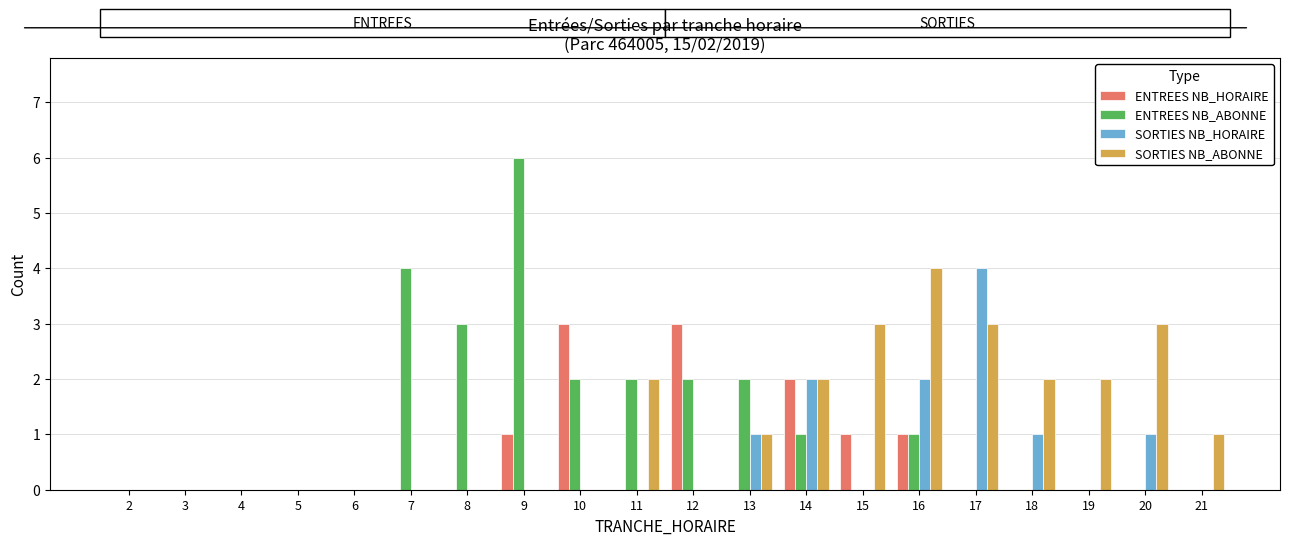

Is the value of ENTREES NB_HORAIRE at 17 greater than the value of ENTREES NB_ABONNE at 9?

No